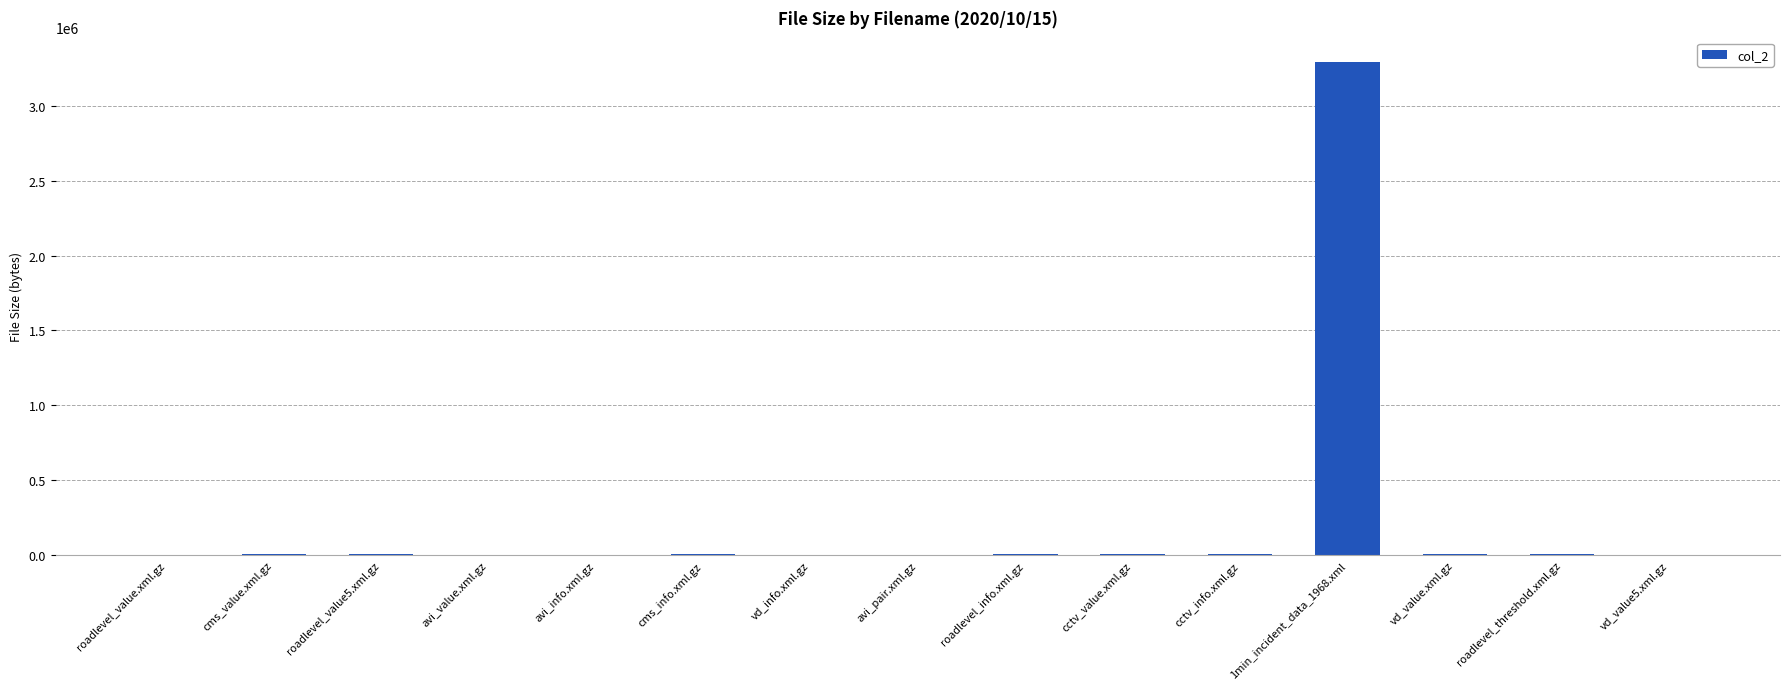

What is the approximate value at roadlevel_info.xml.gz?

5355